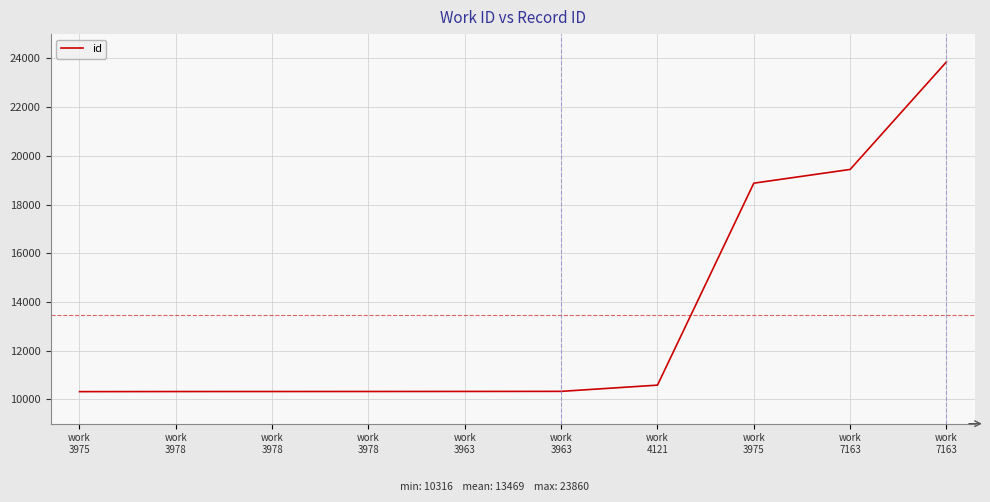

Reading left to right, extract all data points from this chart.

10316	10320	10321	10322	10324	10327	10583	18878	19442	23860